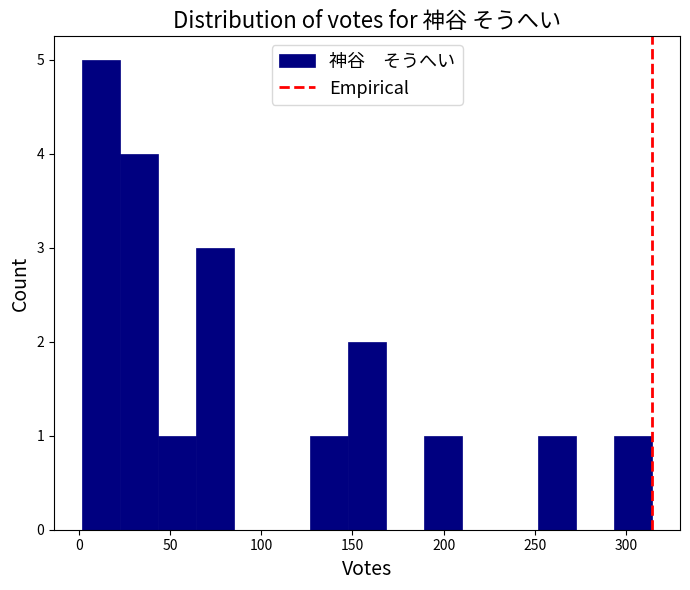

How tall is the bar that spans 125 to 150 on the x-axis? Neither the bar edges nor the heights are printed on the chart, so give them approximately, as read against the axes.

1